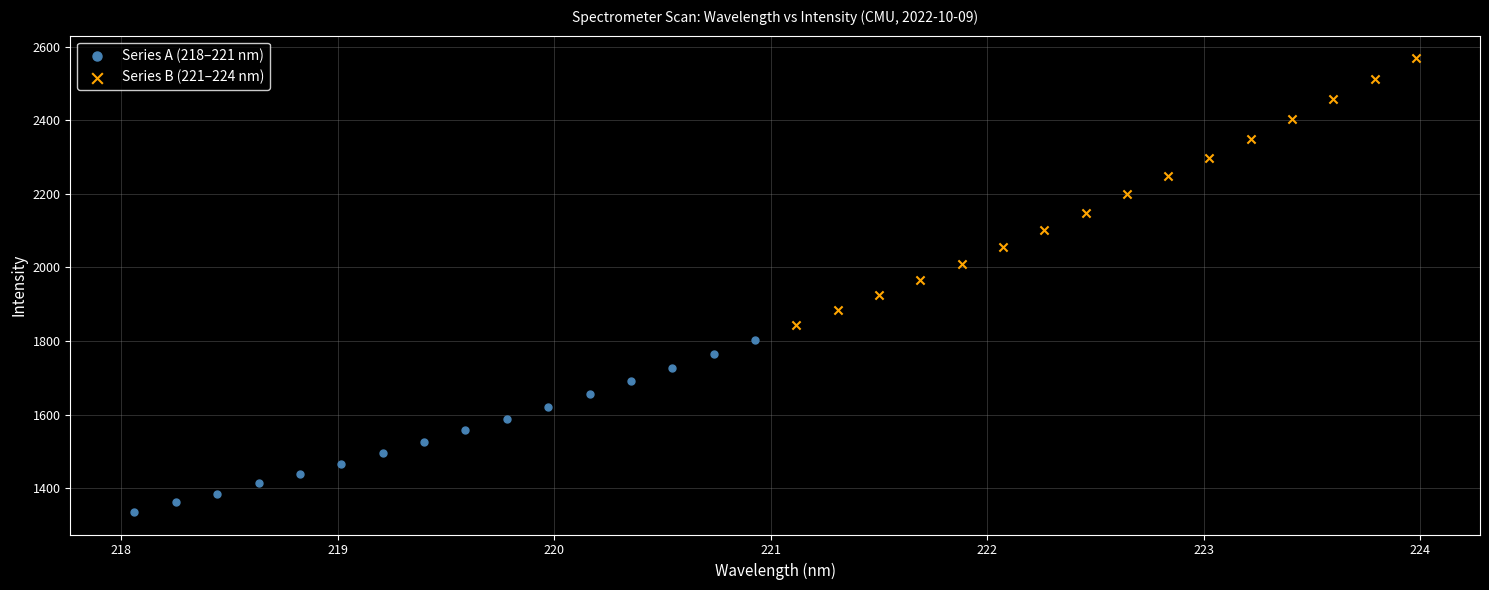

Which series contains the lowest Y value?

Series A (218–221 nm)